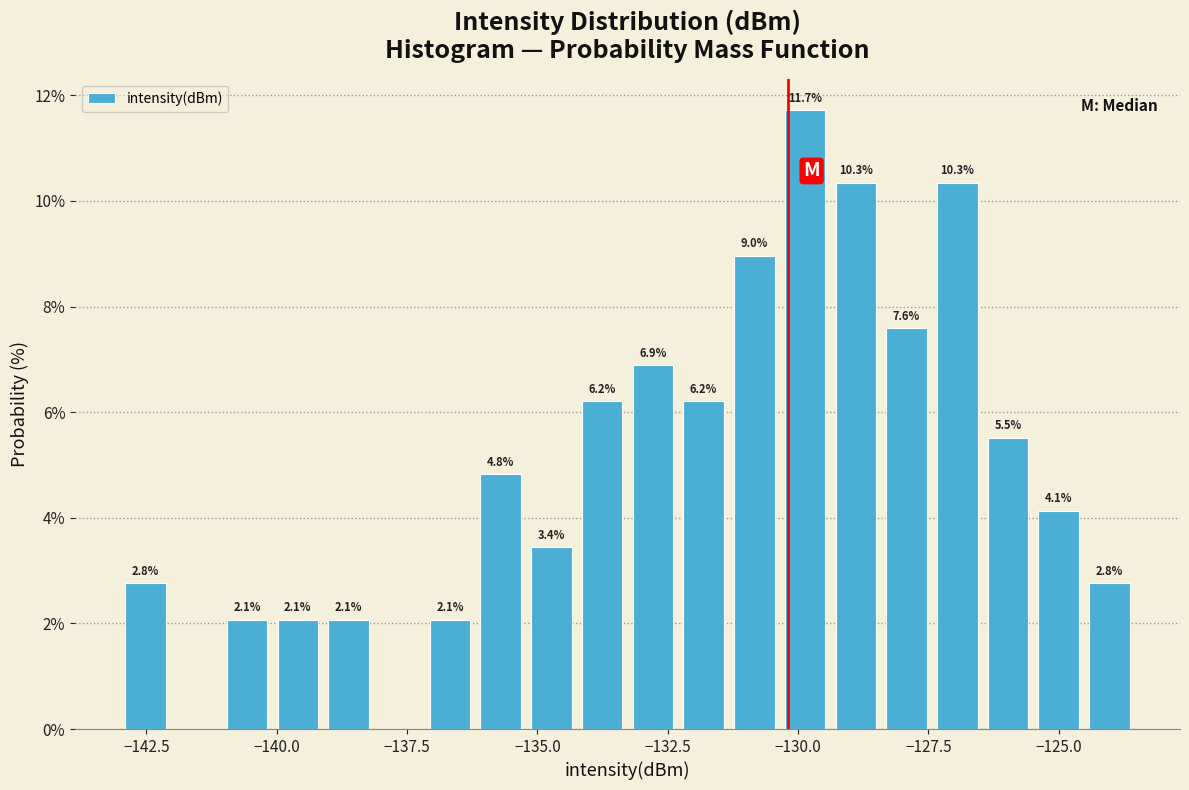

Around what value on the x-axis is the tallest bar? Give the approximate position of its centre, as read against the axis.

-130.0